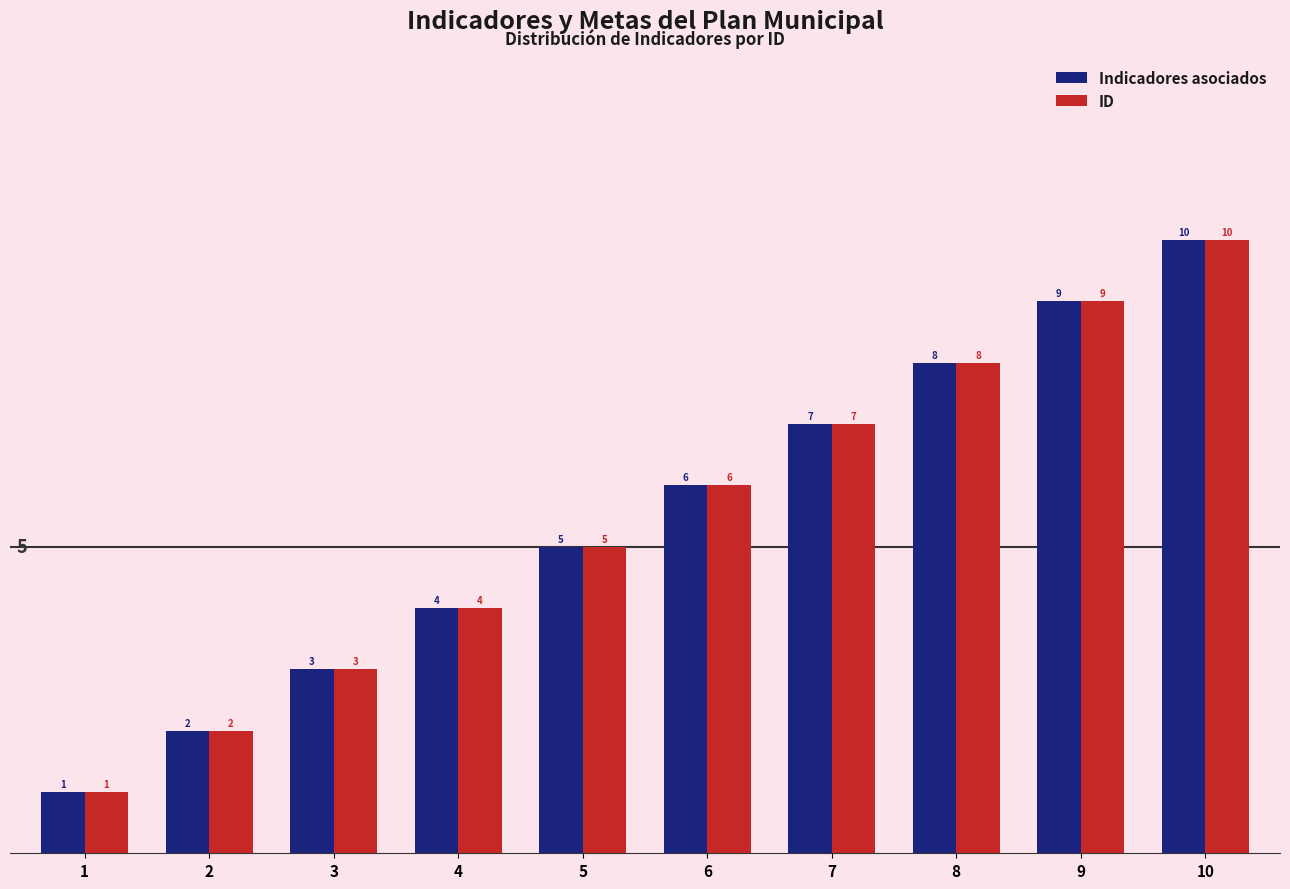

What is the value of the Indicadores asociados bar at the 10th from the left?

10